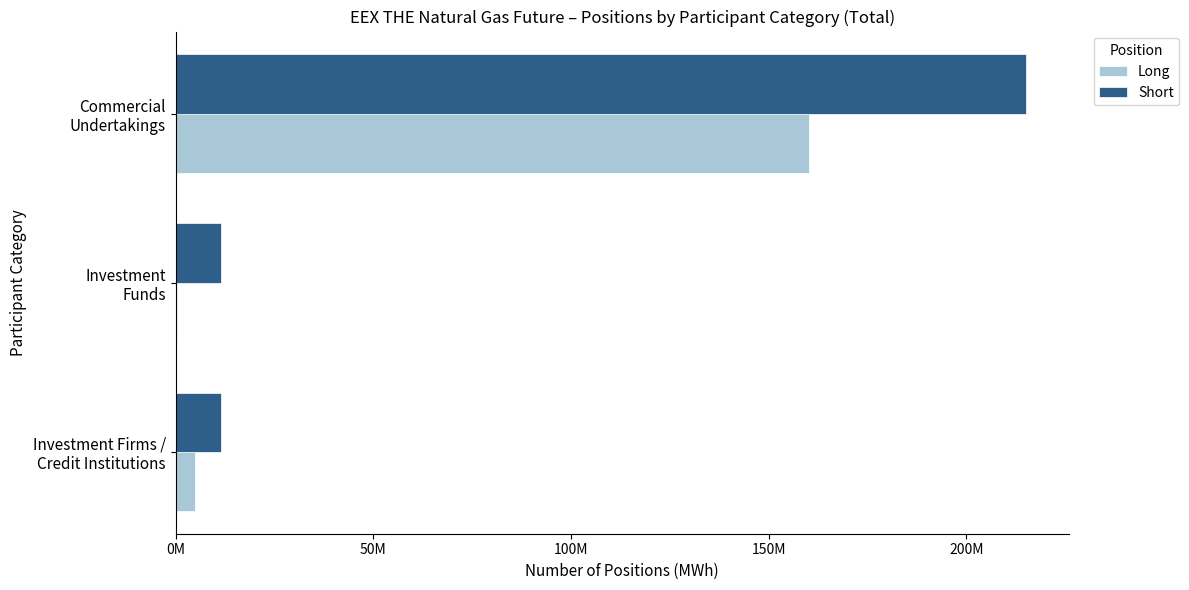

What is the smallest value displayed?

343249